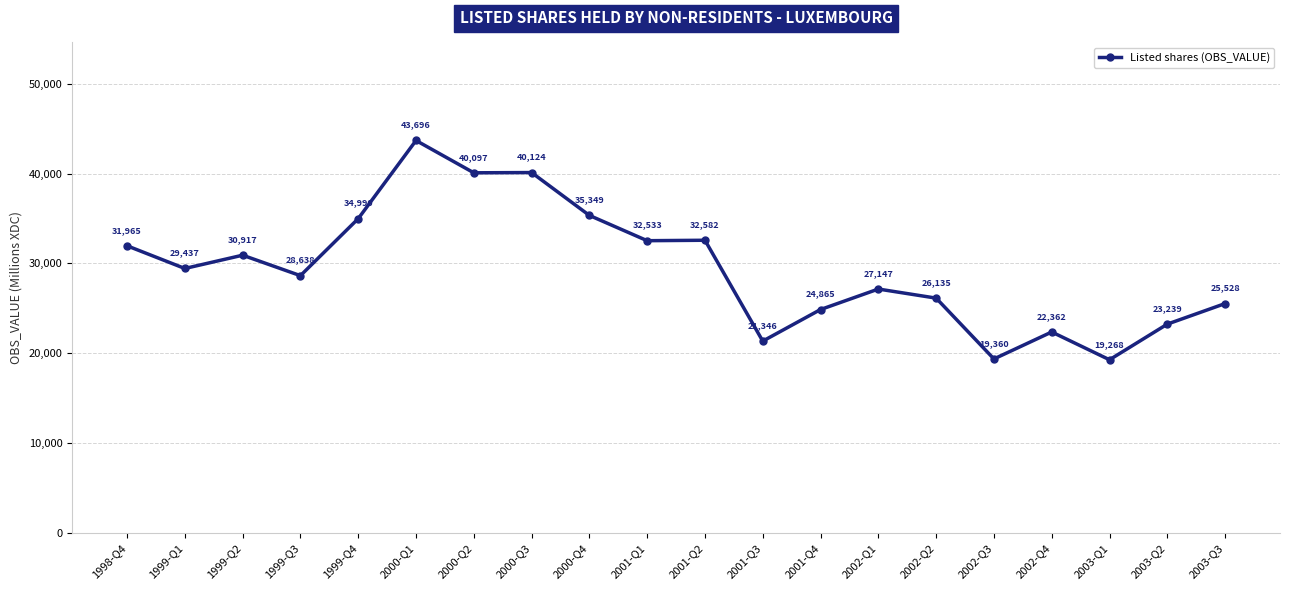

Does the chart display data point markers on the line(s)?

Yes